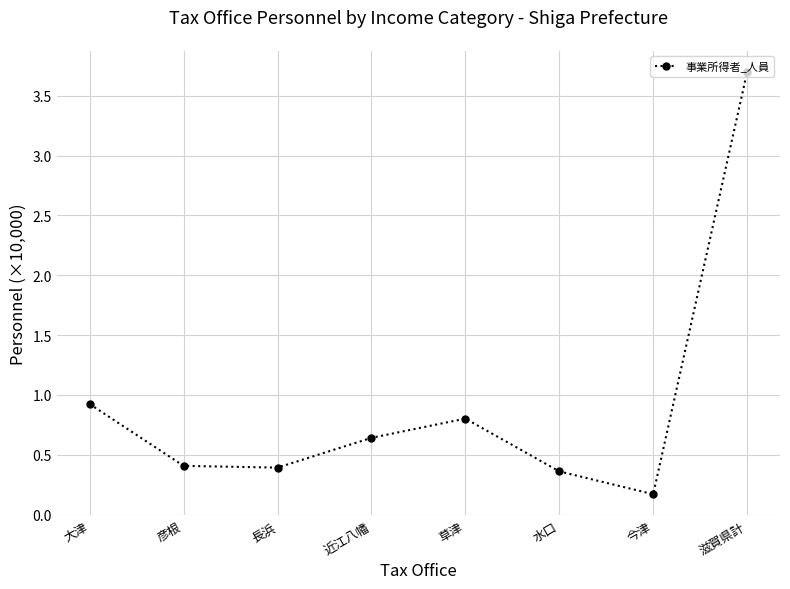

What is the change in value from 近江八幡 to 今津?

-0.5